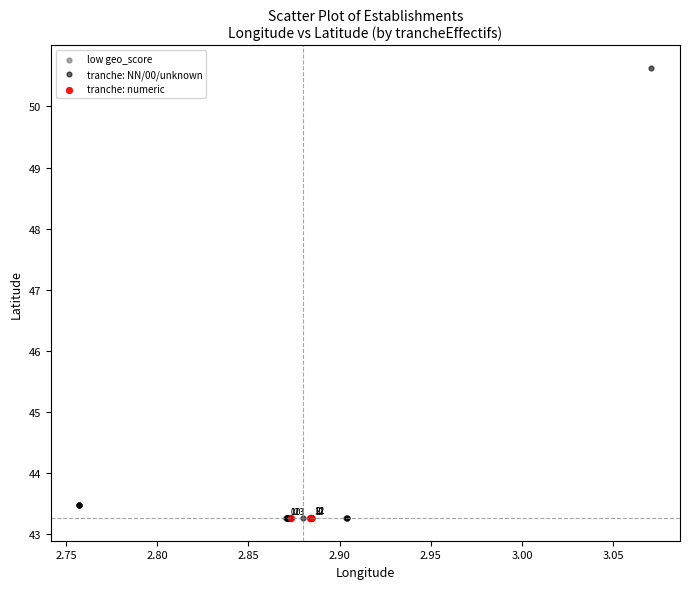

Which series has the largest Y range (max minus min)?

tranche: NN/00/unknown